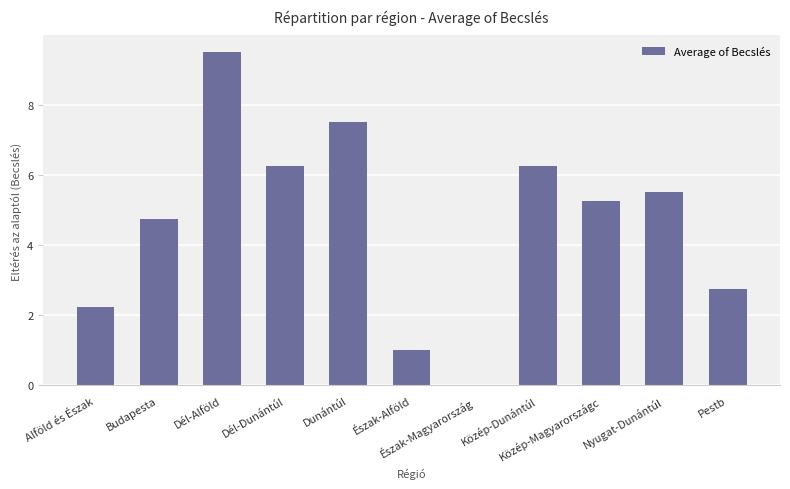

Count the number of values greater than 5.

6